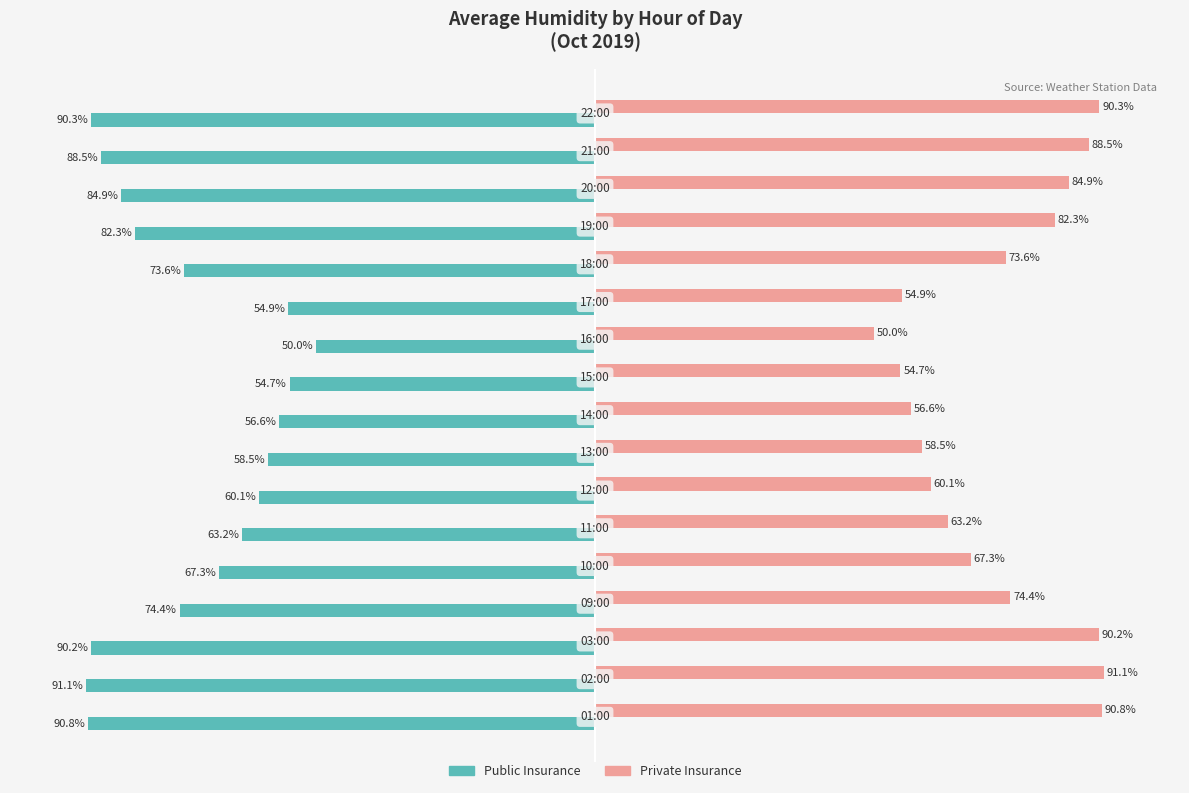

Rank the series by their maximum value, from lowest to highest.

Public Insurance, Private Insurance